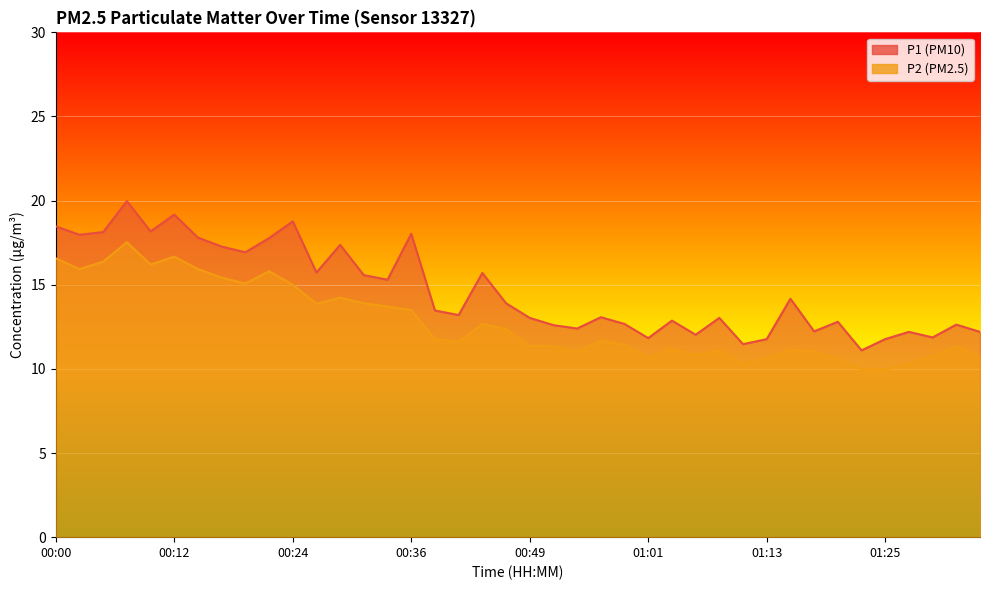

How many data points in P2 are less than 11?

10